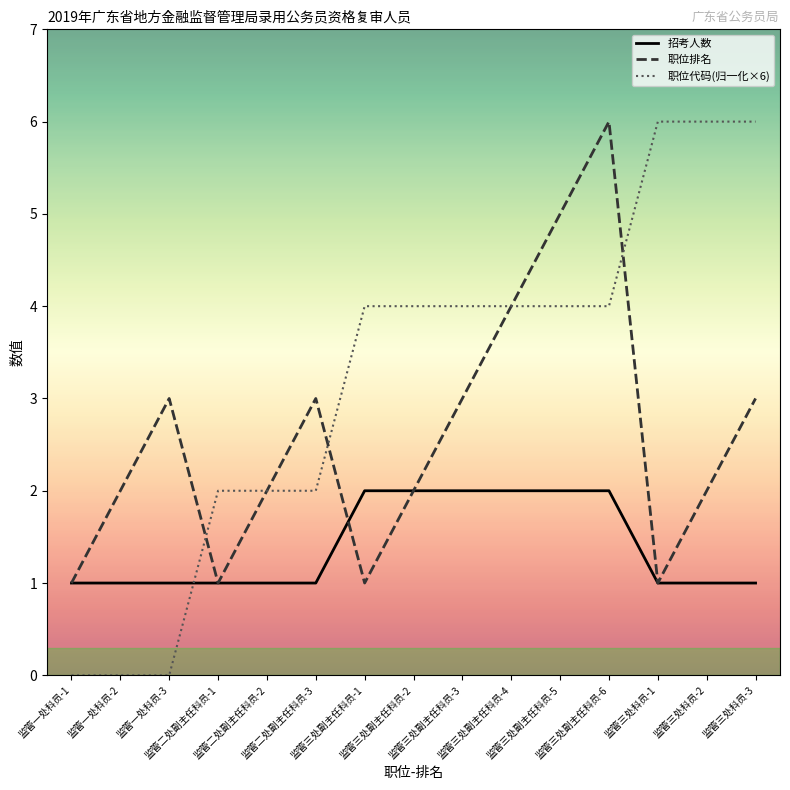

Which series has the largest total across all categories?

职位代码(归一化×6)